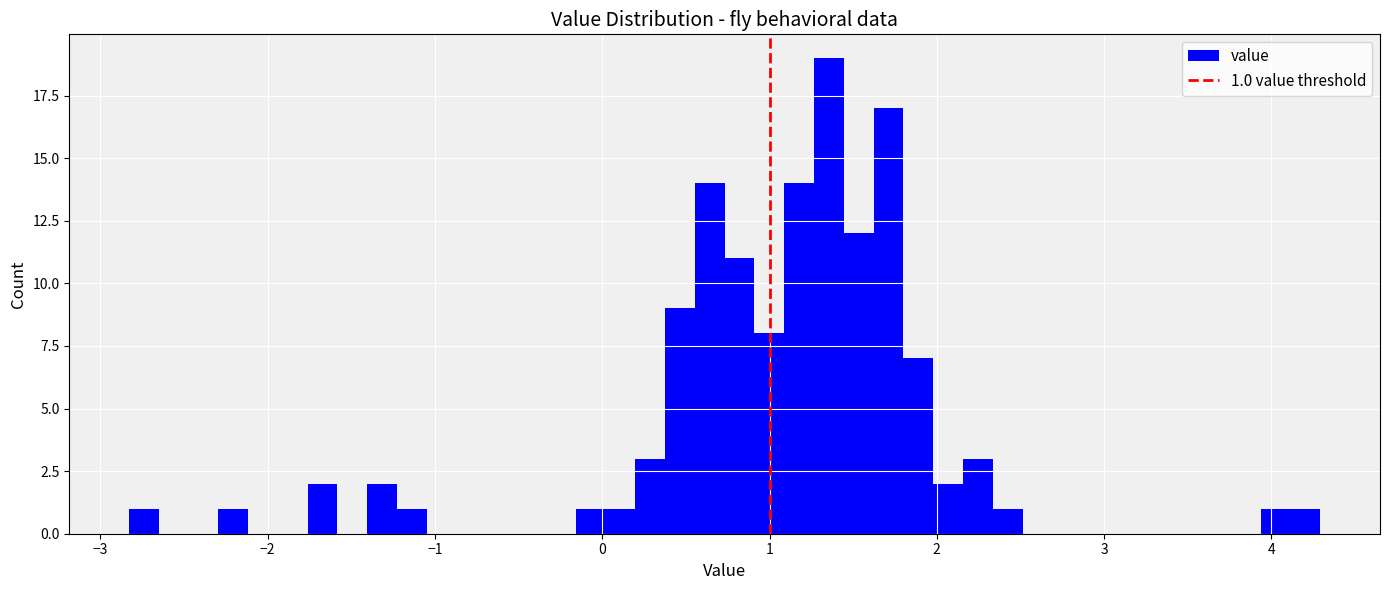

Around what value on the x-axis is the tallest bar? Give the approximate position of its centre, as read against the axis.

1.4